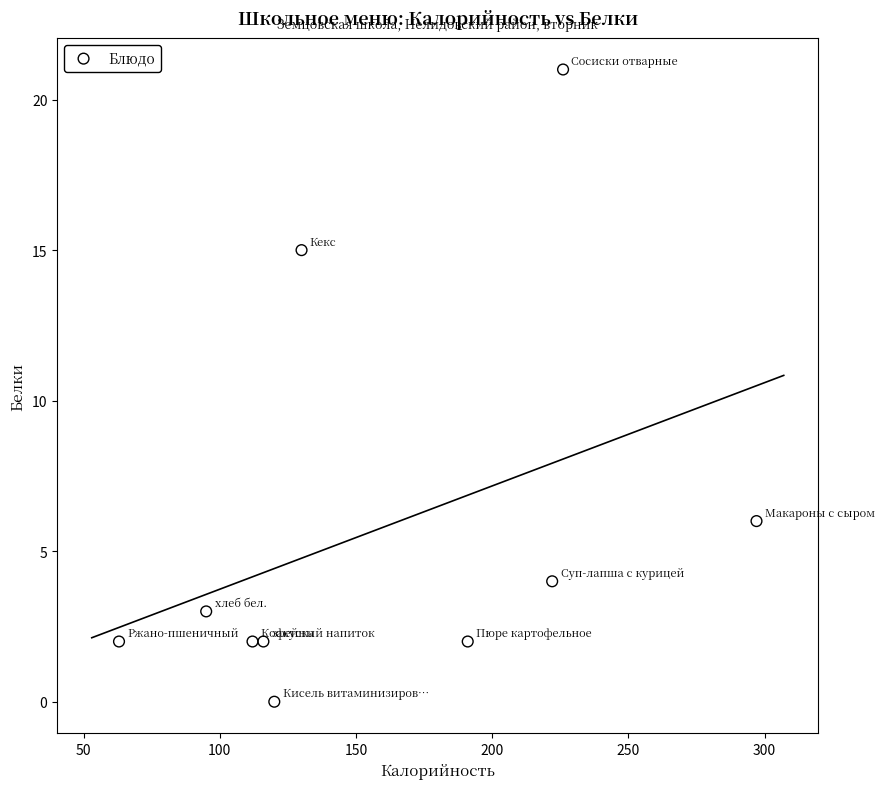

What is the average Y value?

6